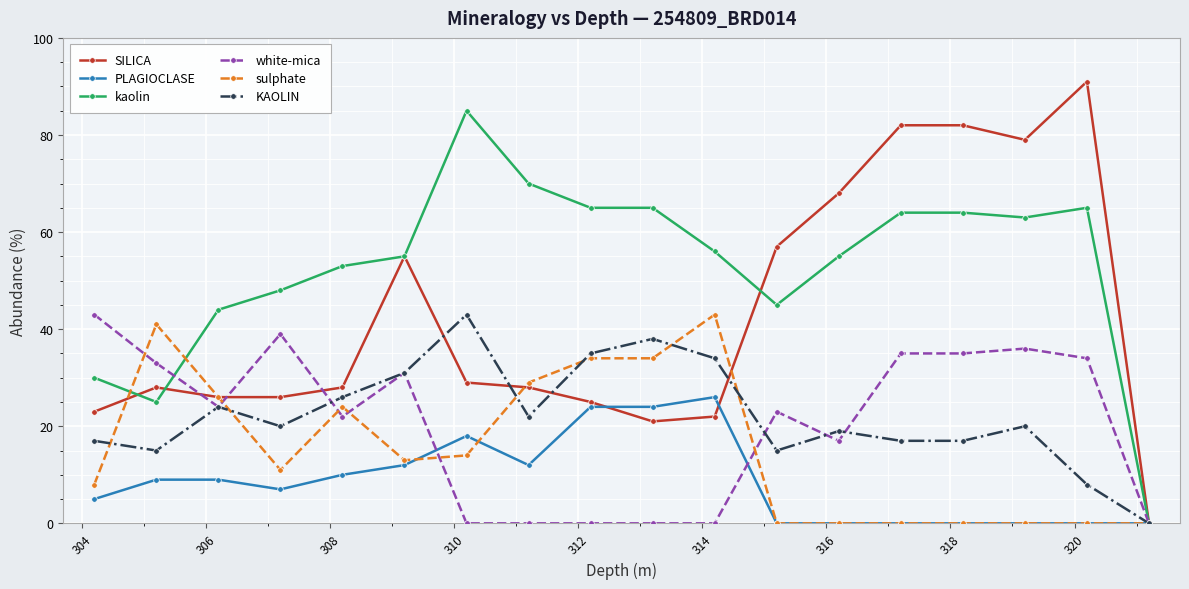

Which series has the largest range (max minus min)?

SILICA